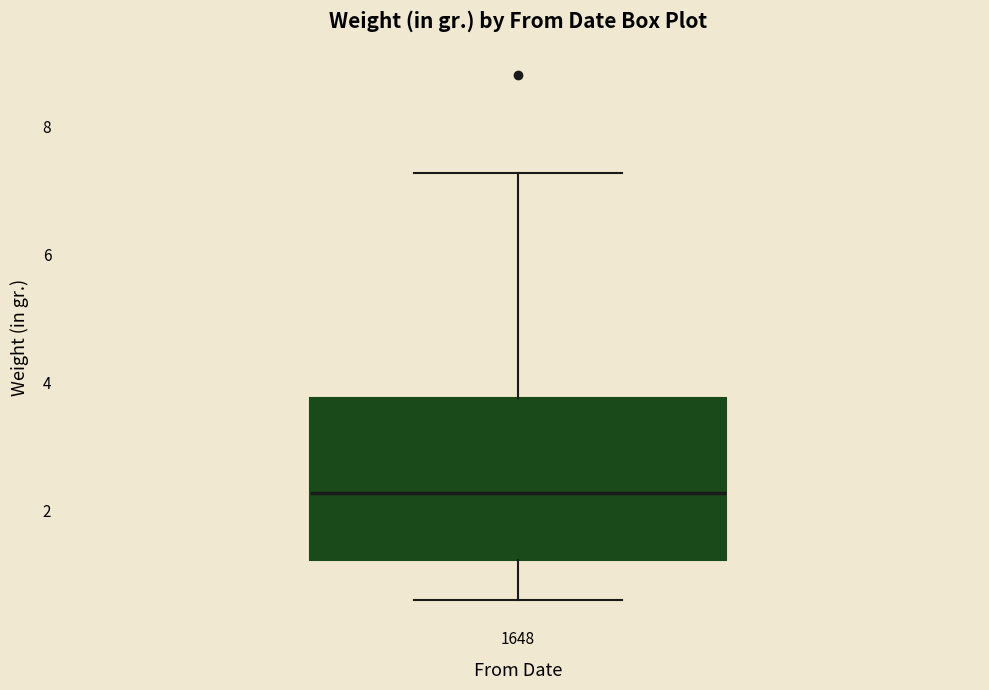

Where does the median line of the box at x = 1648 sit on the y-axis? The values are not printed on the chart, so give them approximately, as read against the axis.

2.2